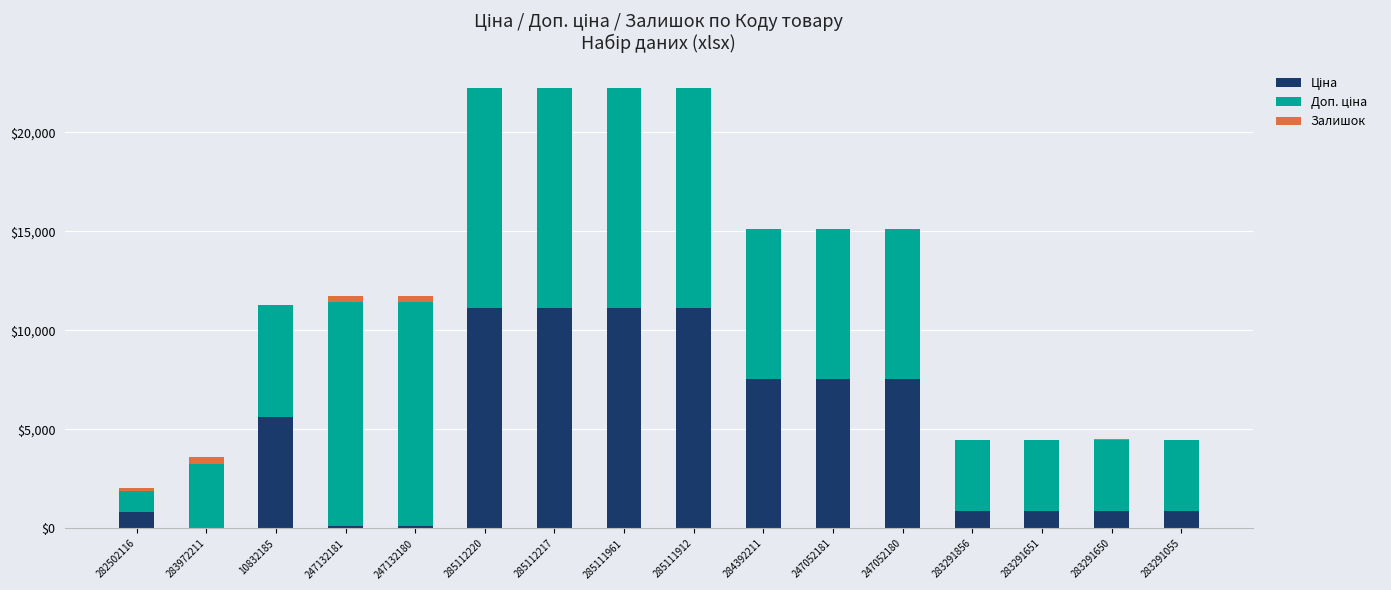

Which has a higher value, 285112220 or 283972211?

285112220